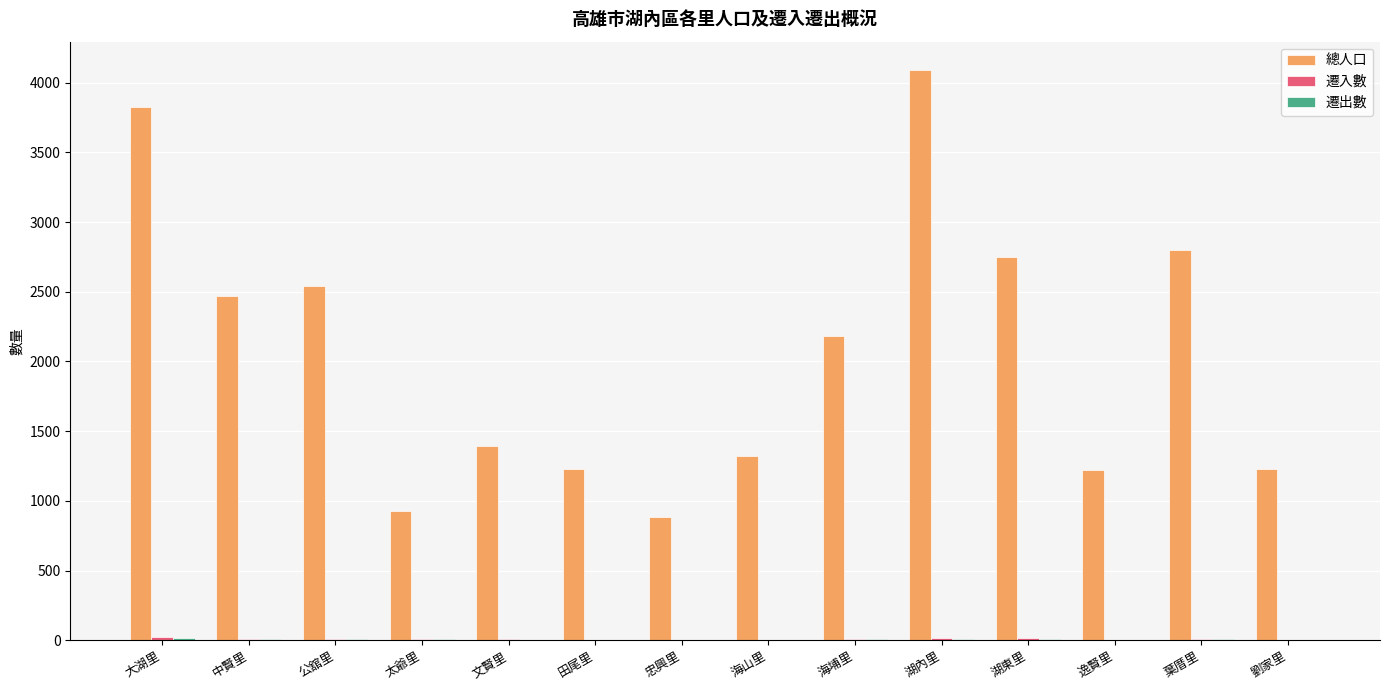

What is the sum of all 總人口 values?

28876